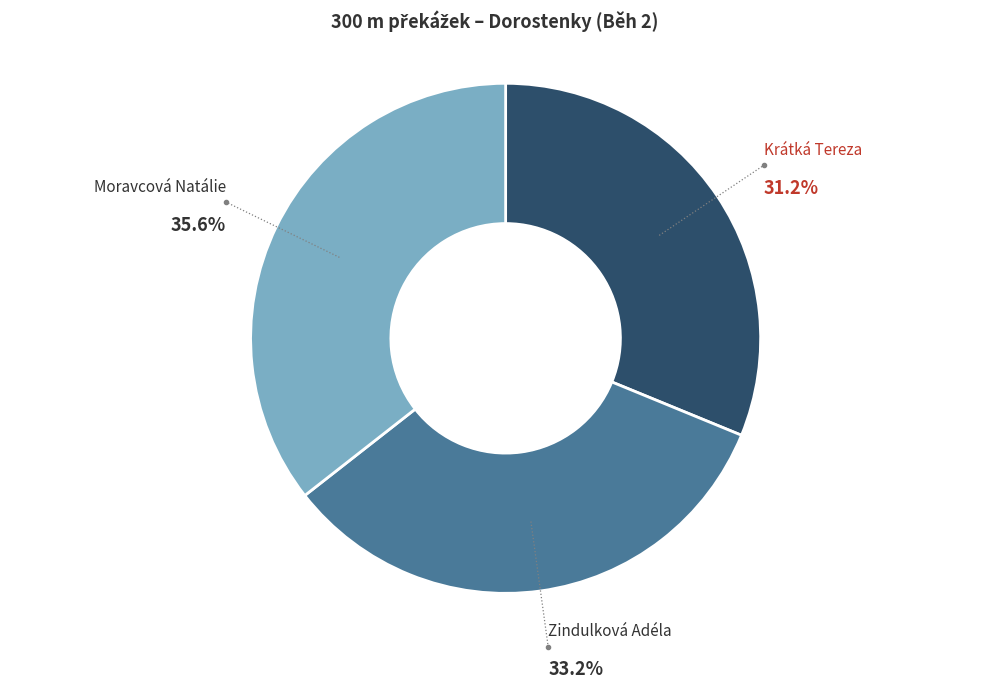

Which slice is the largest?

Moravcová Natálie